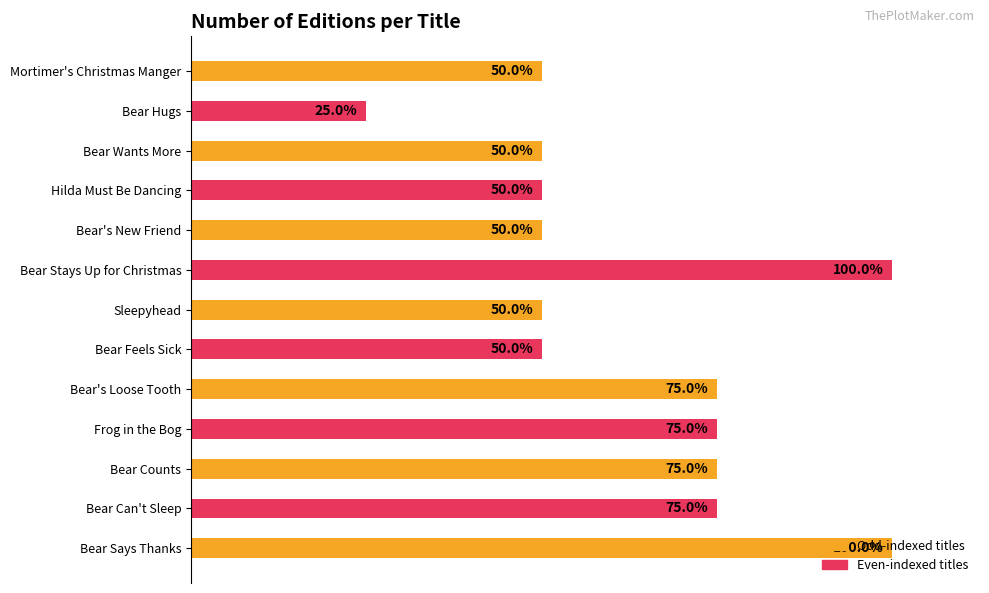

Are the bars horizontal?

Yes